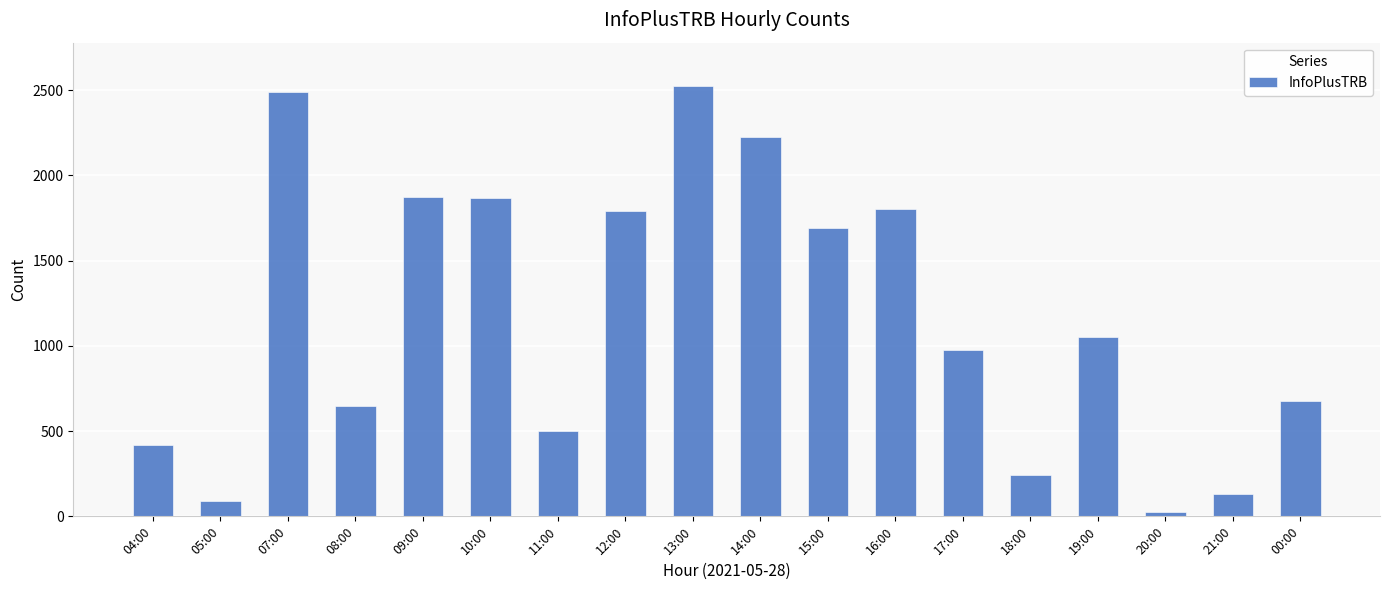

At which category does the chart reach its minimum across all series?

20:00